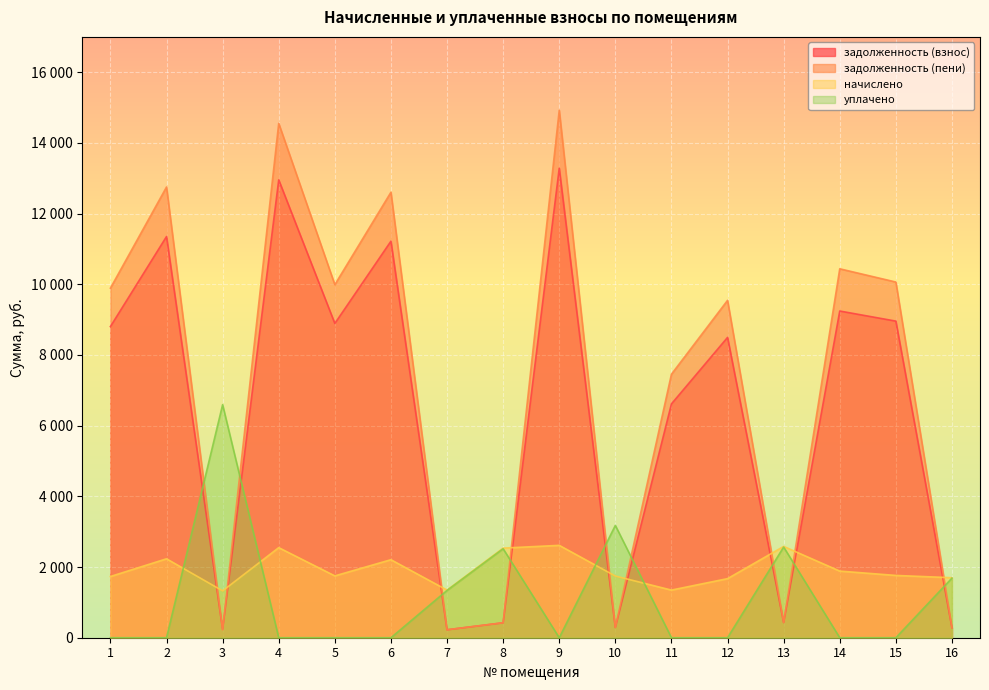

How many lines are shown in the chart?

4